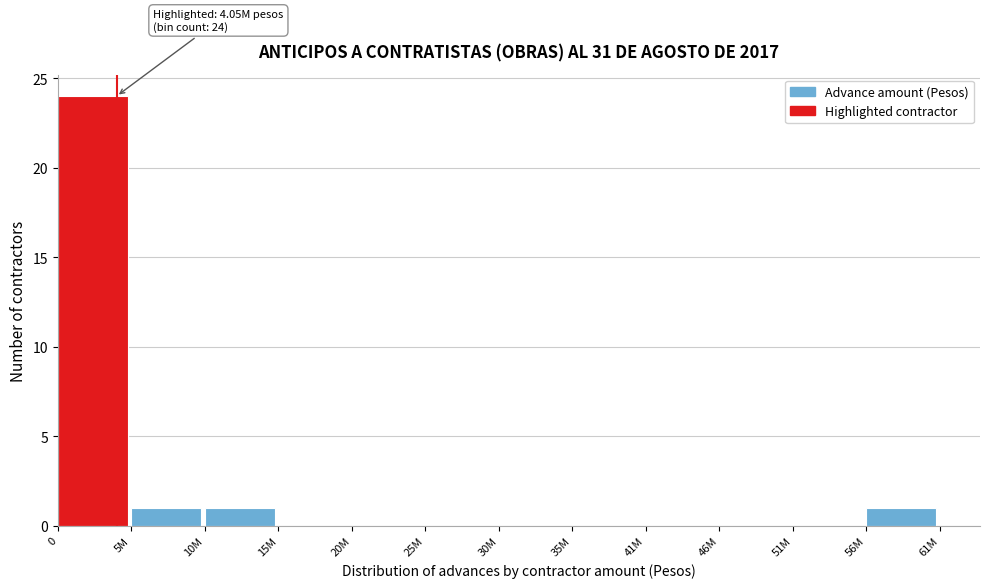

True or false: the data shows 8 at 51M.

False